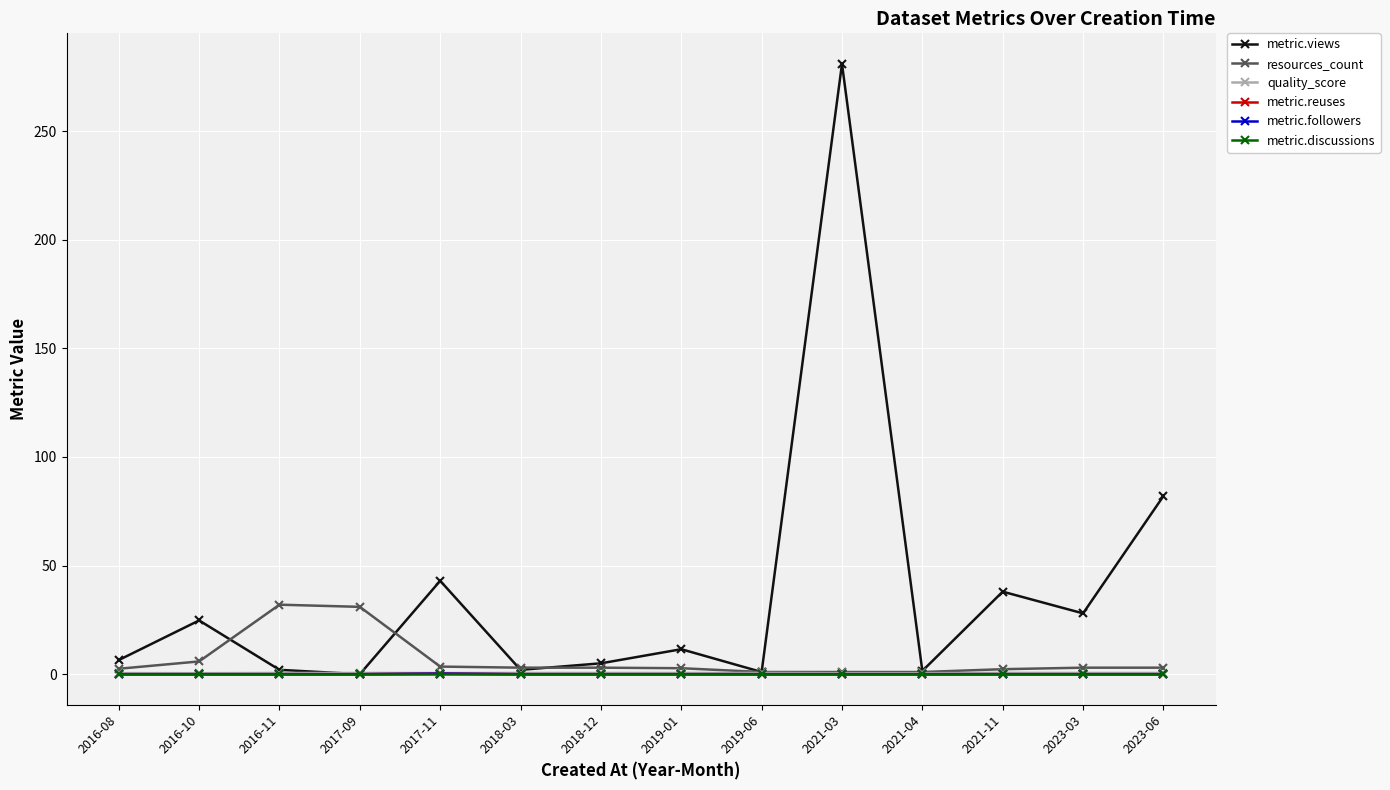

Does the chart have visible grid lines?

Yes